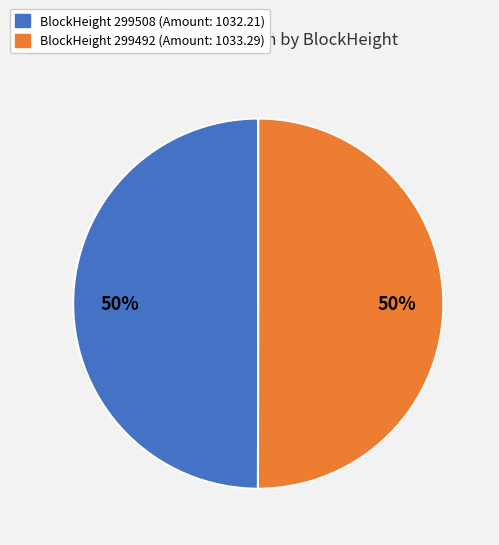

How many slices are in this pie chart?

2